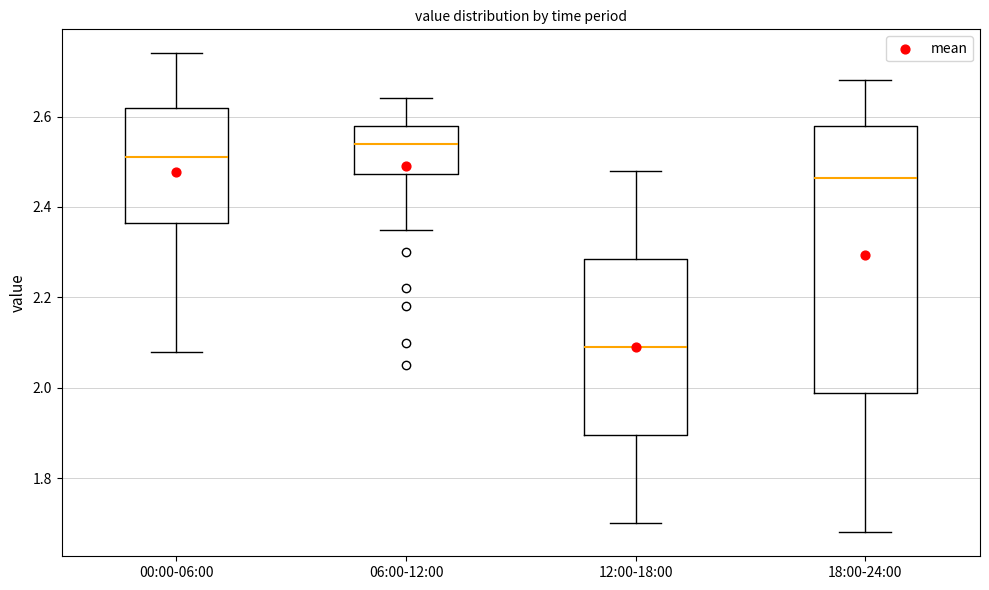

Which box has the lowest median line?

12:00-18:00